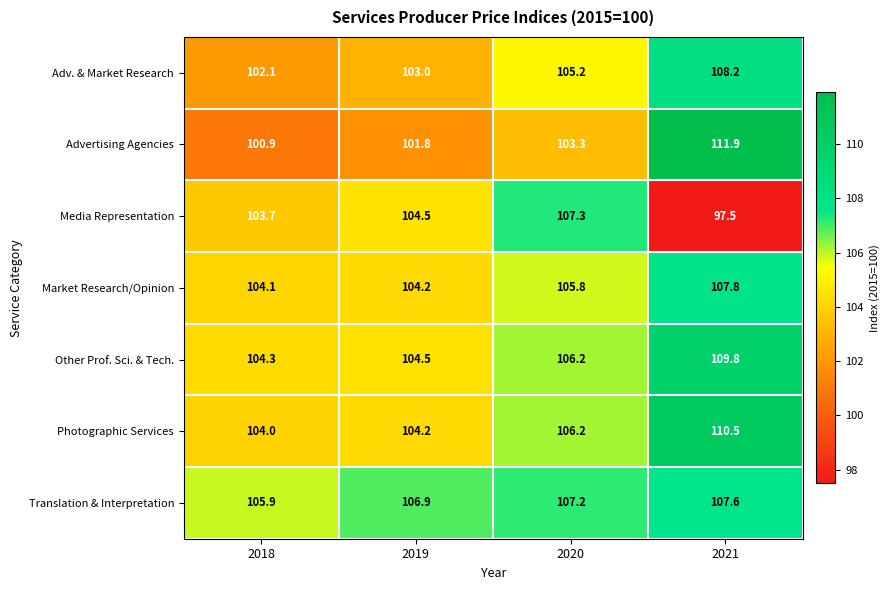

Reading left to right, transcribe all the data shown in this chart.

Adv. & Market Research: 2018=102.1	2019=103.0	2020=105.2	2021=108.2
Advertising Agencies: 2018=100.9	2019=101.8	2020=103.3	2021=111.9
Media Representation: 2018=103.7	2019=104.5	2020=107.3	2021=97.5
Market Research/Opinion: 2018=104.1	2019=104.2	2020=105.8	2021=107.8
Other Prof. Sci. & Tech.: 2018=104.3	2019=104.5	2020=106.2	2021=109.8
Photographic Services: 2018=104.0	2019=104.2	2020=106.2	2021=110.5
Translation & Interpretation: 2018=105.9	2019=106.9	2020=107.2	2021=107.6